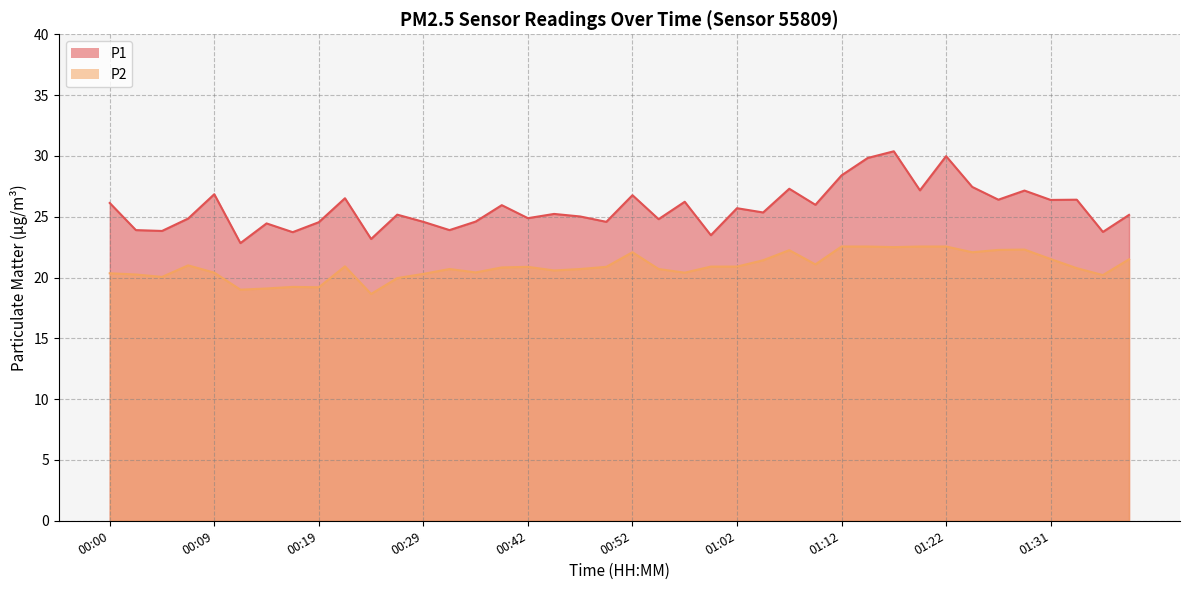

What are all the series names shown in the legend?

P1, P2